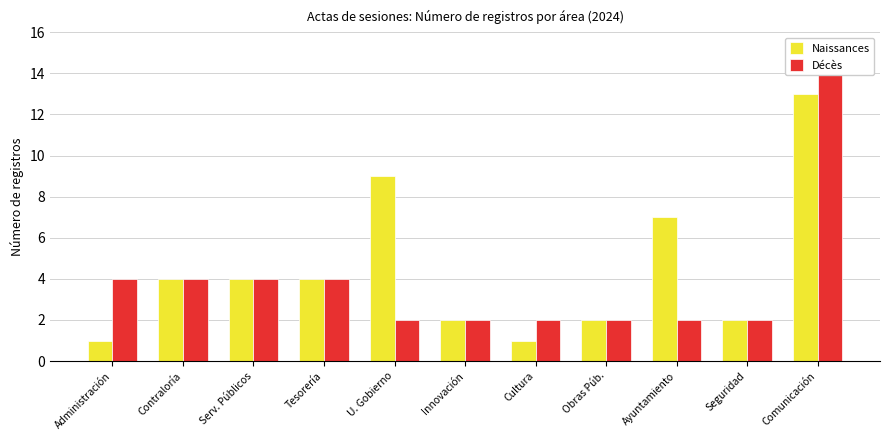

The value of Décès at Obras Púb. is 1. True or false?

False